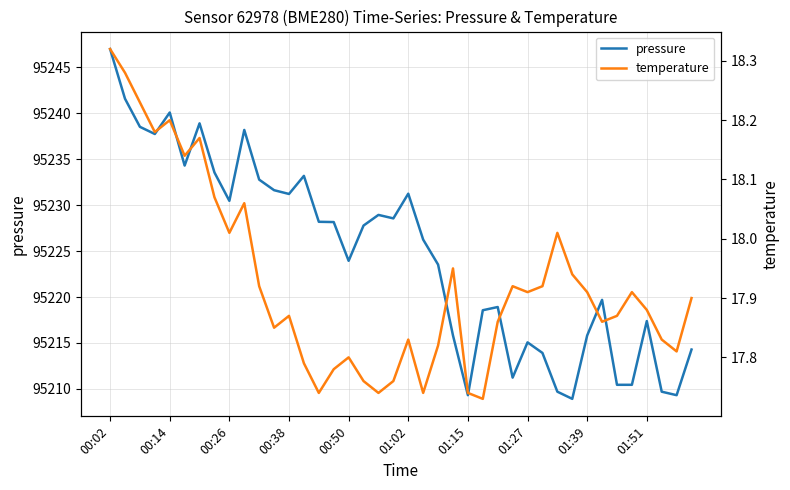

Is it true that pressure equals 95217.4 at 01:51?

True